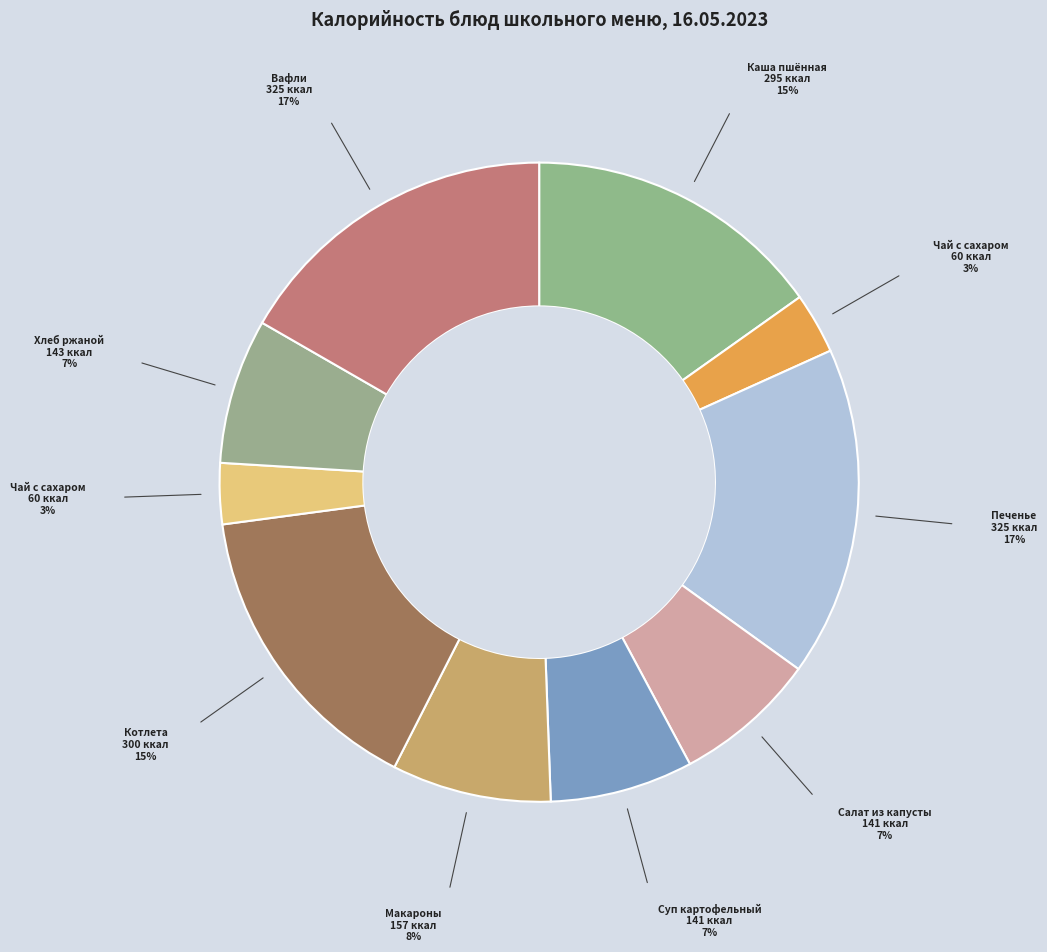

Which category has the smallest portion of the pie?

Чай с сахаром (завтрак)